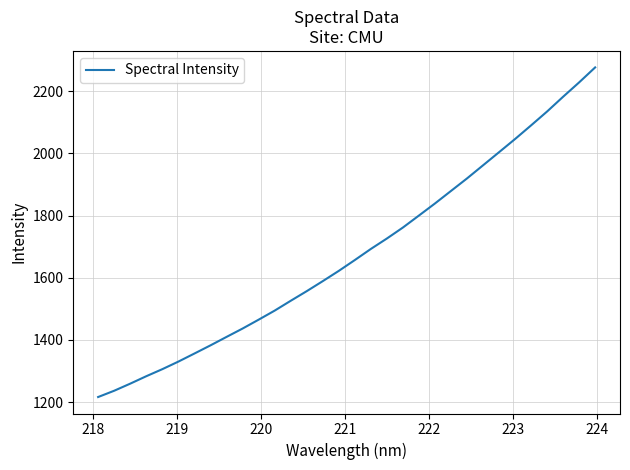

What is the smallest value displayed?

1216.6